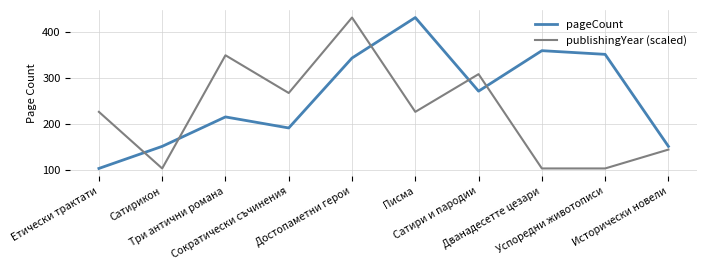

What is the smallest value displayed?

104